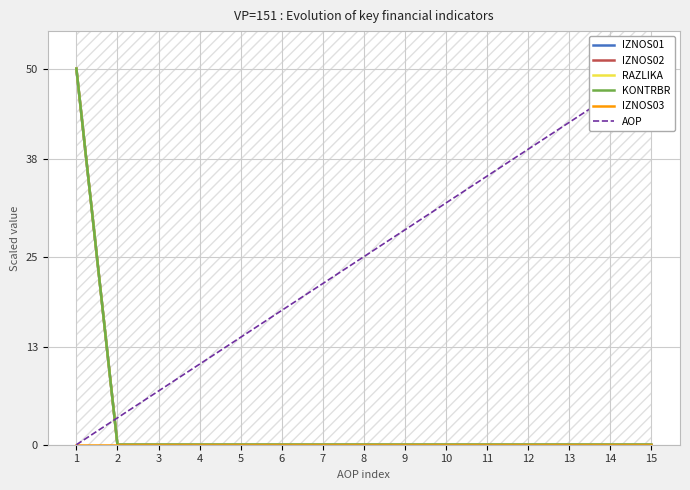

Where is IZNOS01 nearest to the value 25?

1